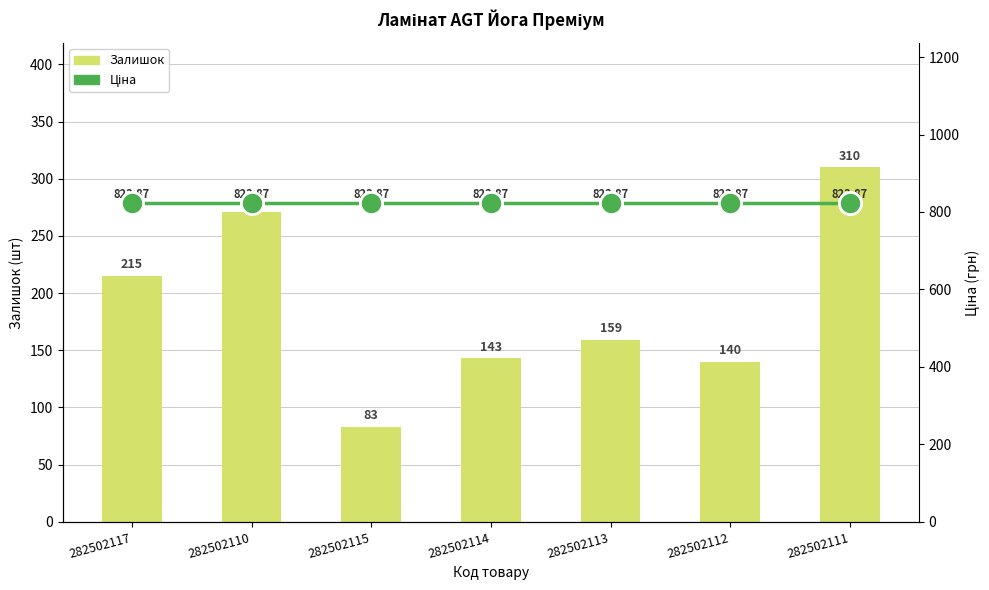

Is the value of Ціна at 282502112 greater than the value of Залишок at 282502114?

Yes